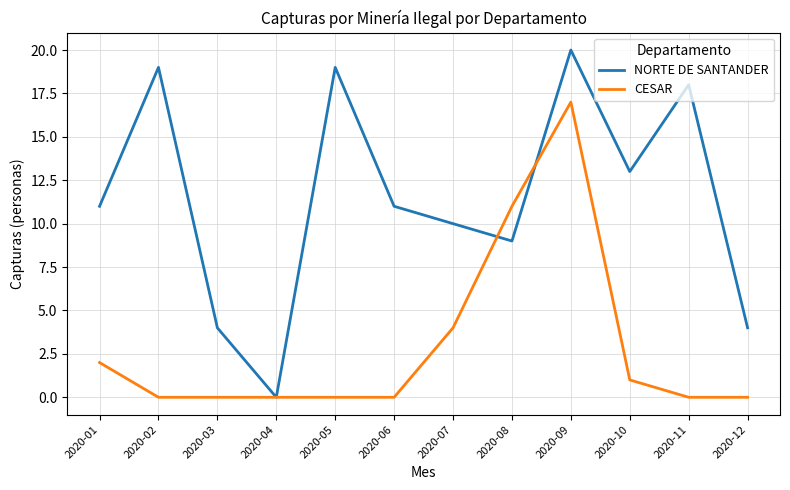

Is it true that CESAR equals 2 at 2020-01?

True